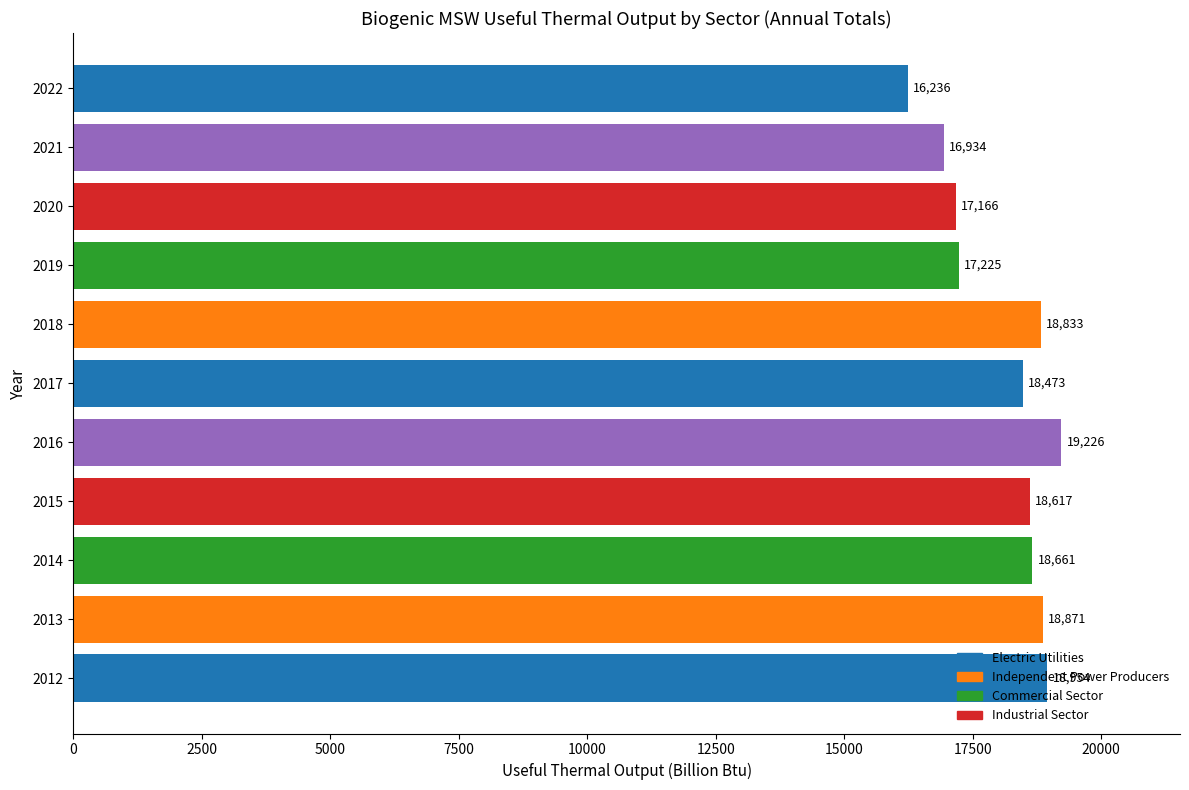

List the labels in order of value, largest first.

2016, 2012, 2013, 2018, 2014, 2015, 2017, 2019, 2020, 2021, 2022